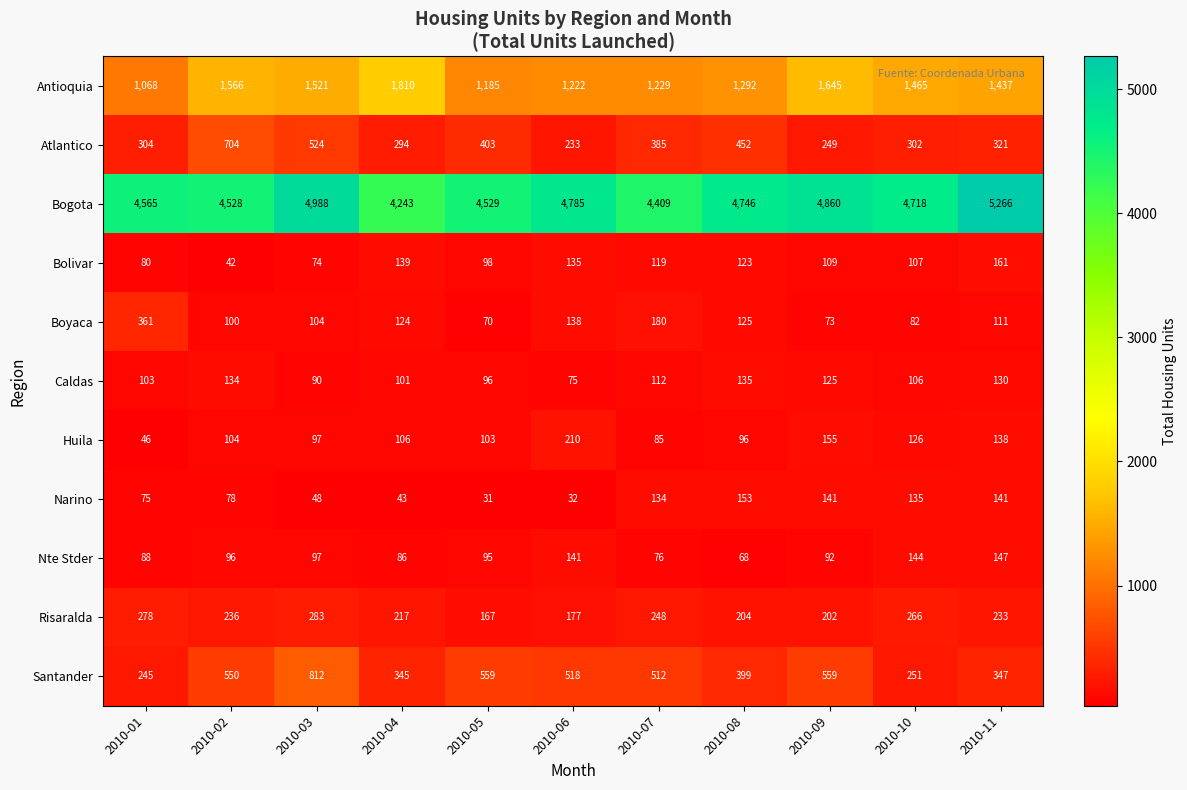

What is the total value across all series at 2010-01?

7213